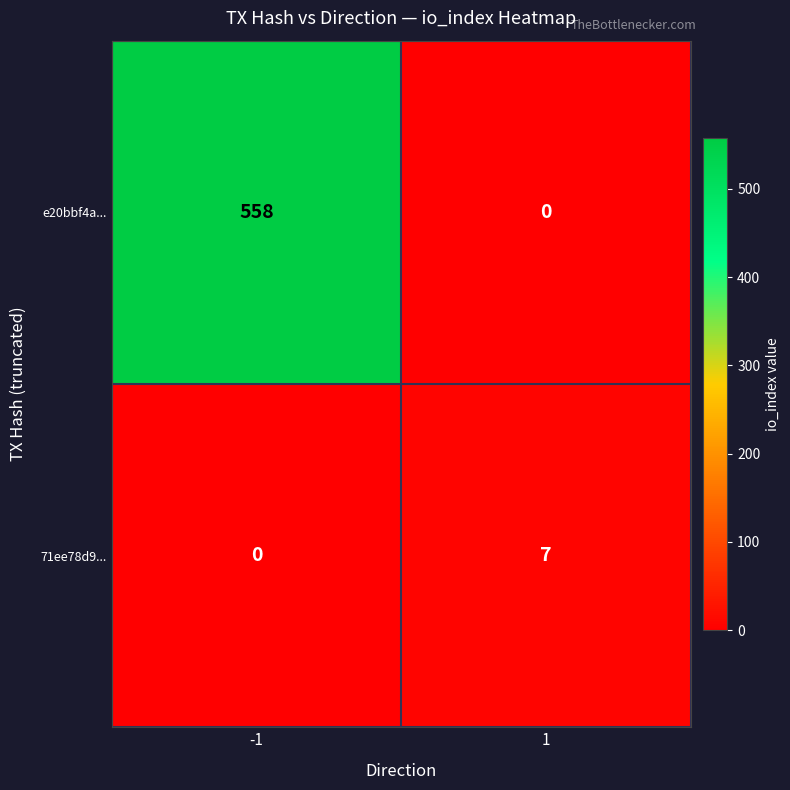

What is the sum of all e20bbf4a... values?

558